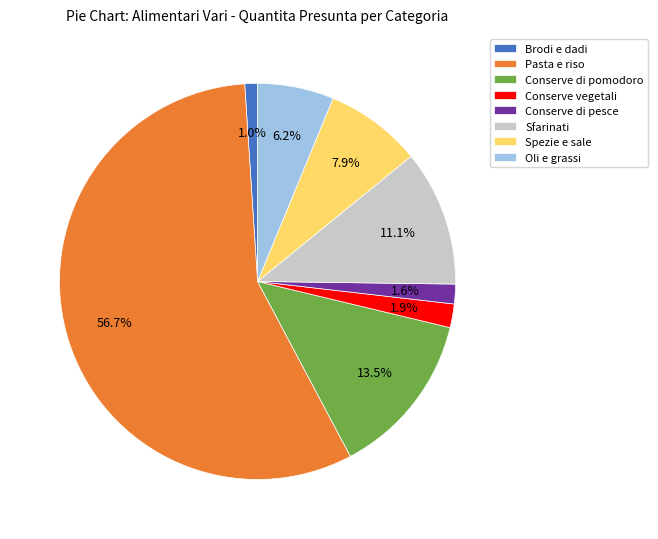

How many slices are in this pie chart?

8